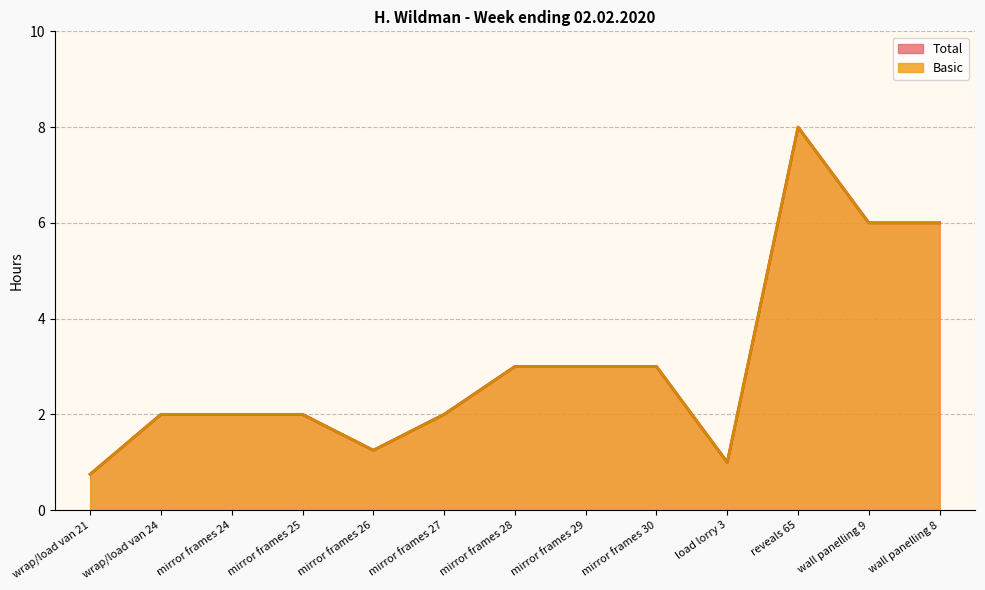

At how many categories does at least one series exceed 2?

6